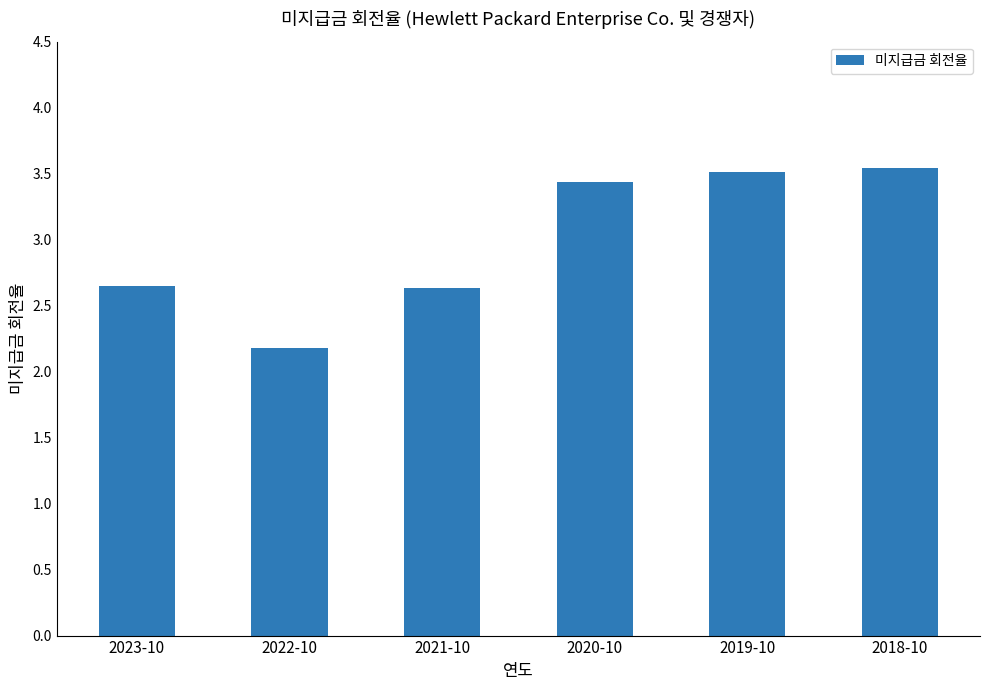

Approximately how many times larger is the value at 2018-10 compared to 2019-10?

1.0